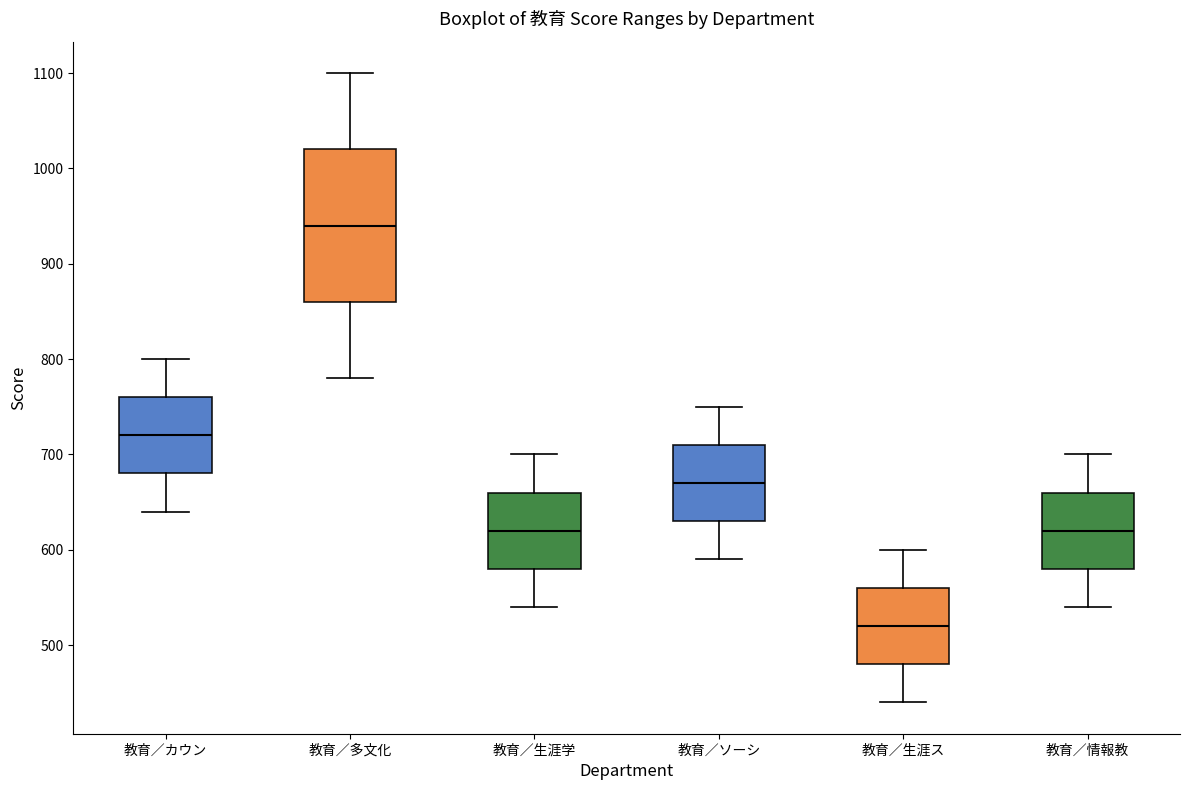

Comparing the boxes themselves (not the whiskers), which one is the tallest?

教育／多文化